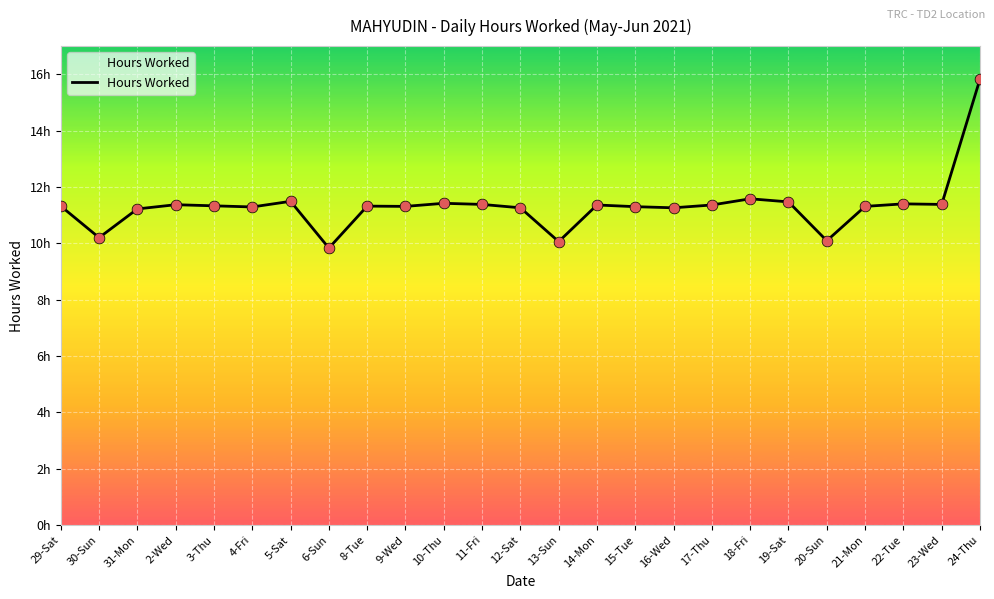

What is the change in value from 13-Sun to 19-Sat?

+1.4